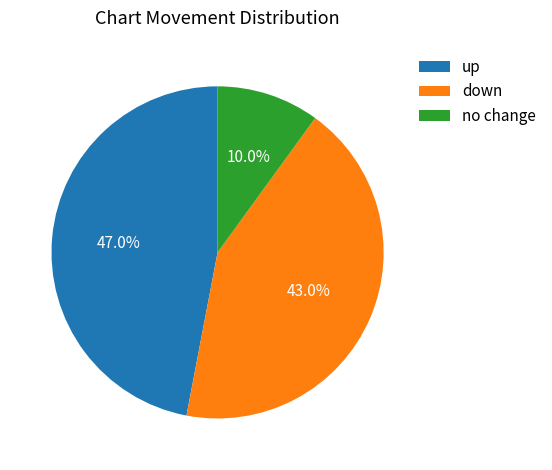

Is it true that down is 37% of the pie?

False